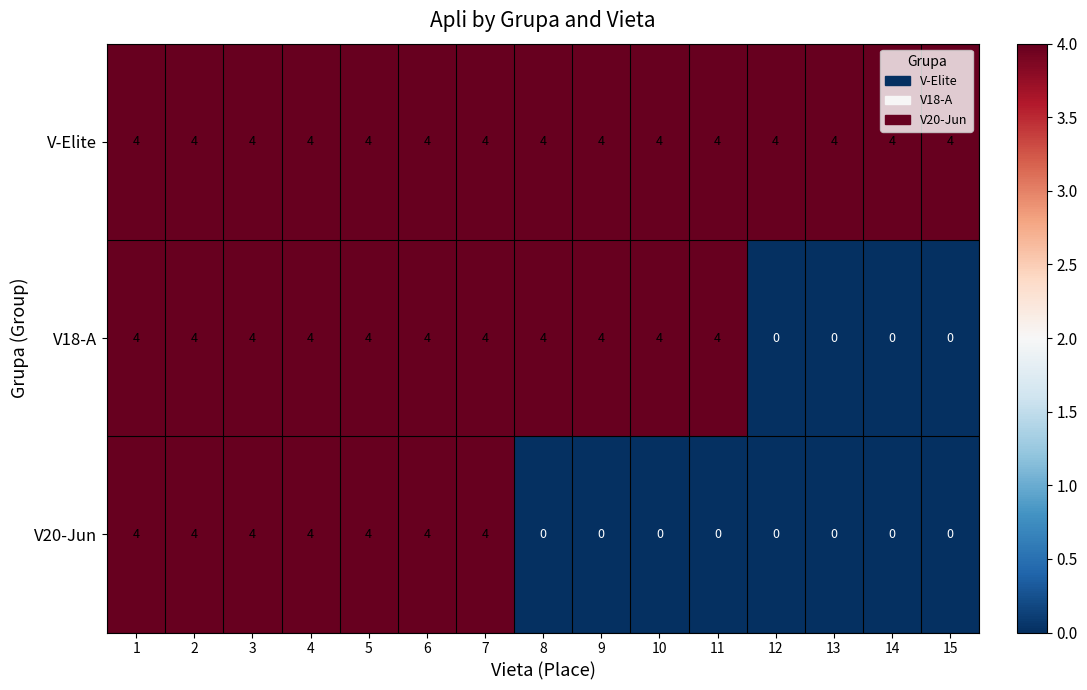

Which series has the largest total across all categories?

V-Elite